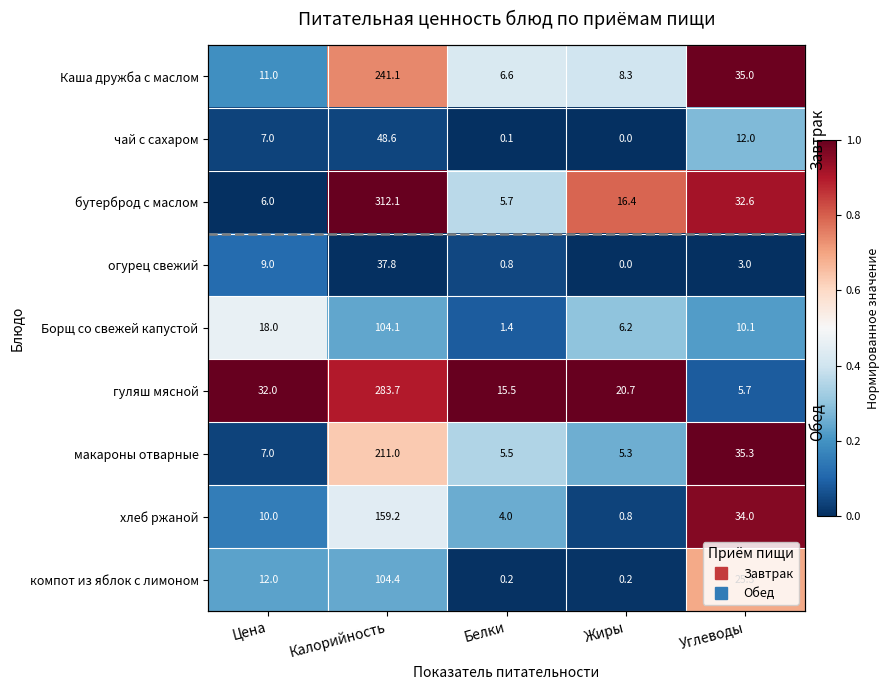

Count the number of data series in this chart.

9